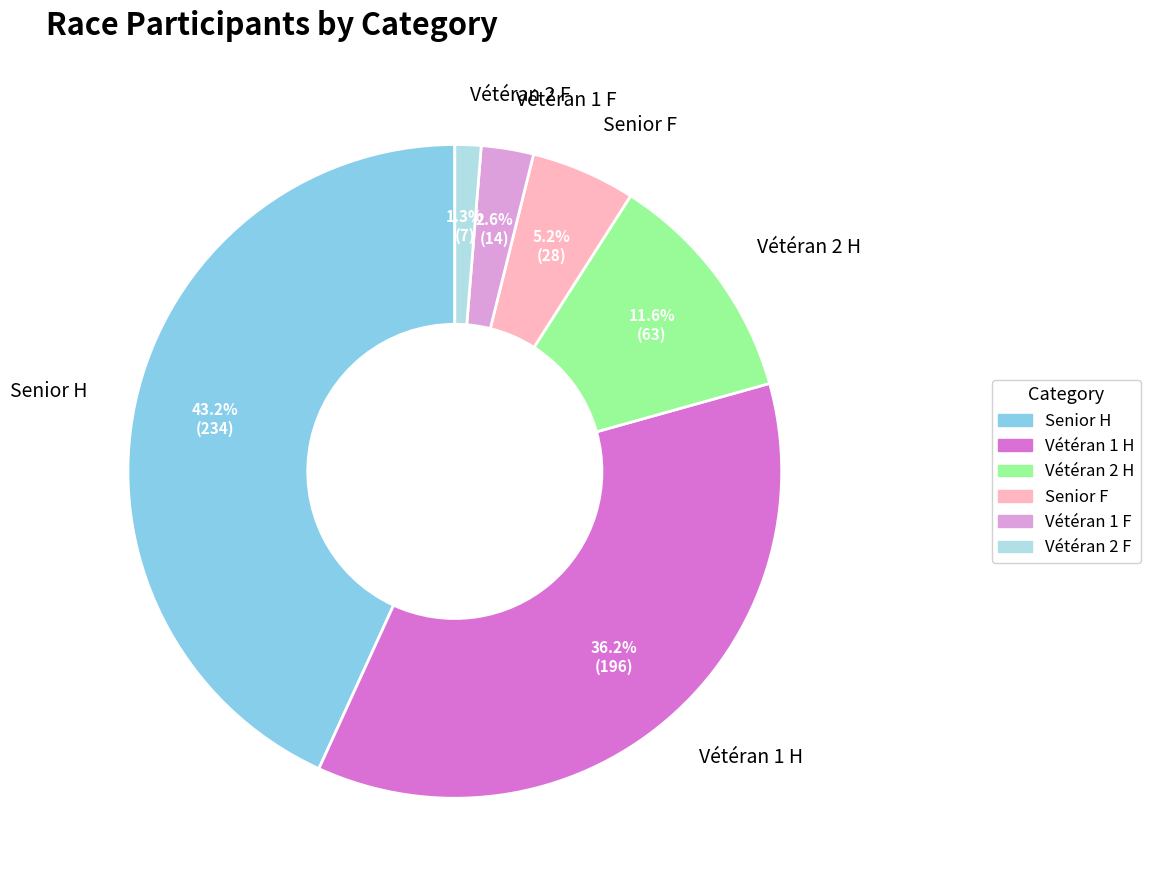

Which slice is the largest?

Senior H